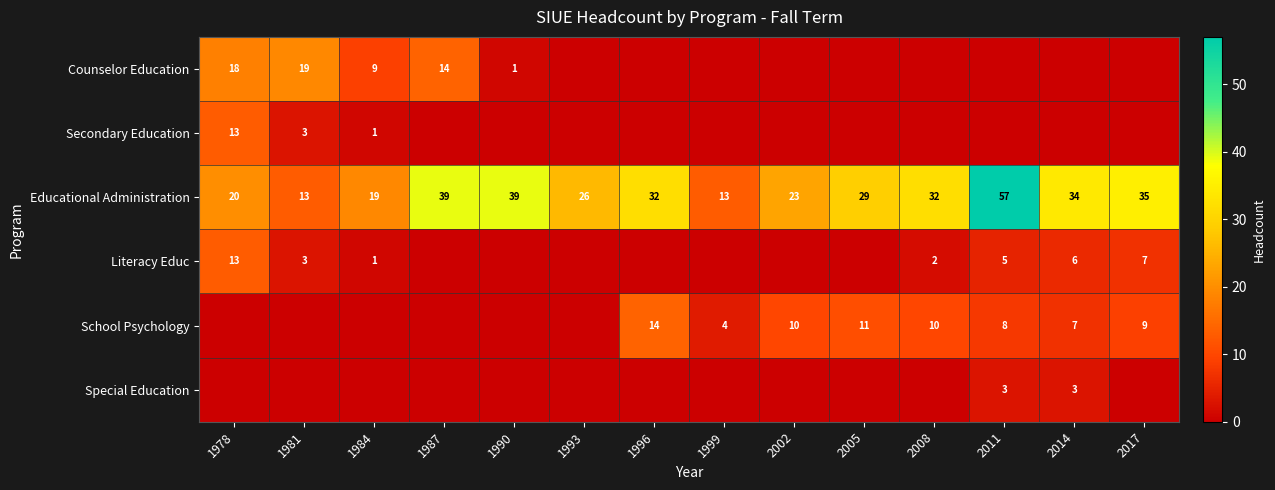

What is the approximate value of Educational Administration at 2017?

35